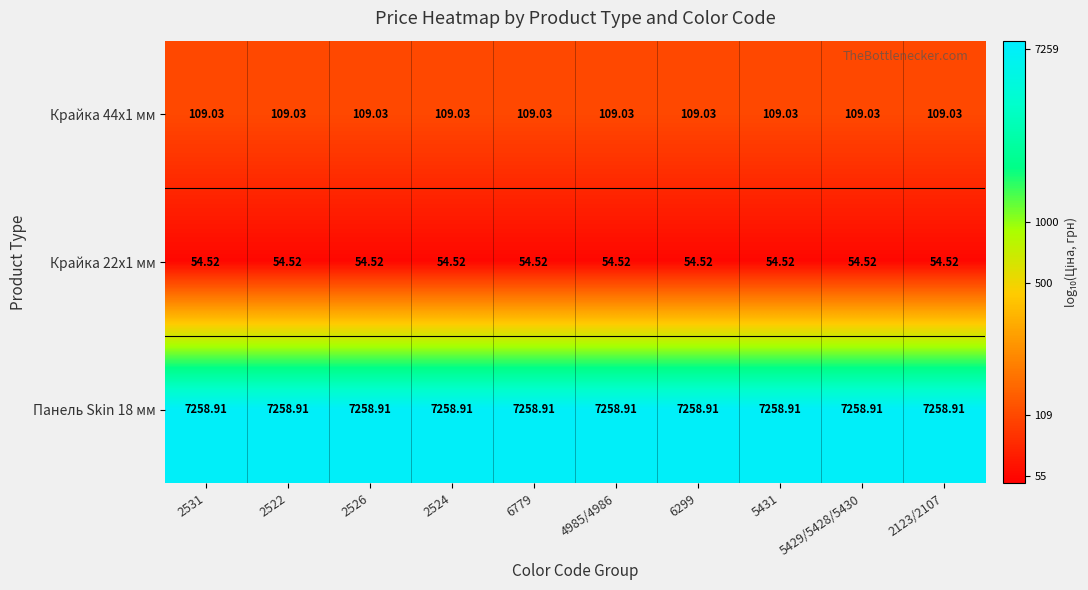

Which has a higher value, 2526 or 5429/5428/5430?

2526